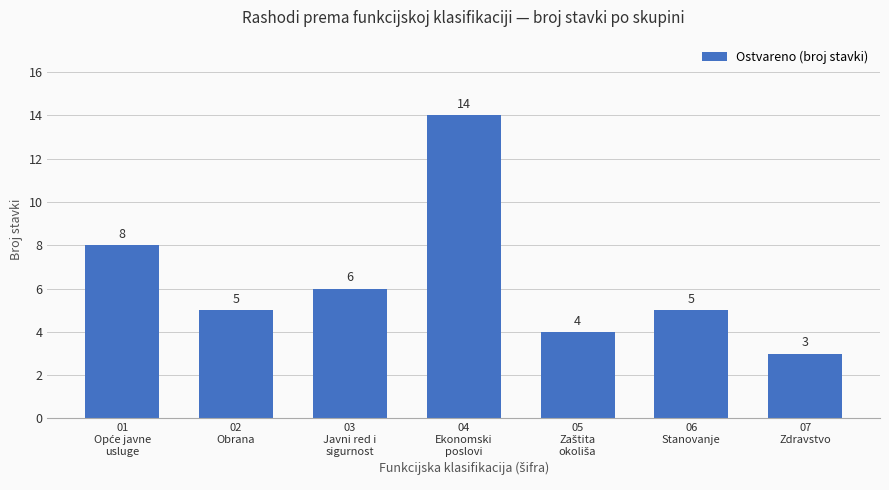

What is the sum of the values at 06
Stanovanje and 07
Zdravstvo?

8